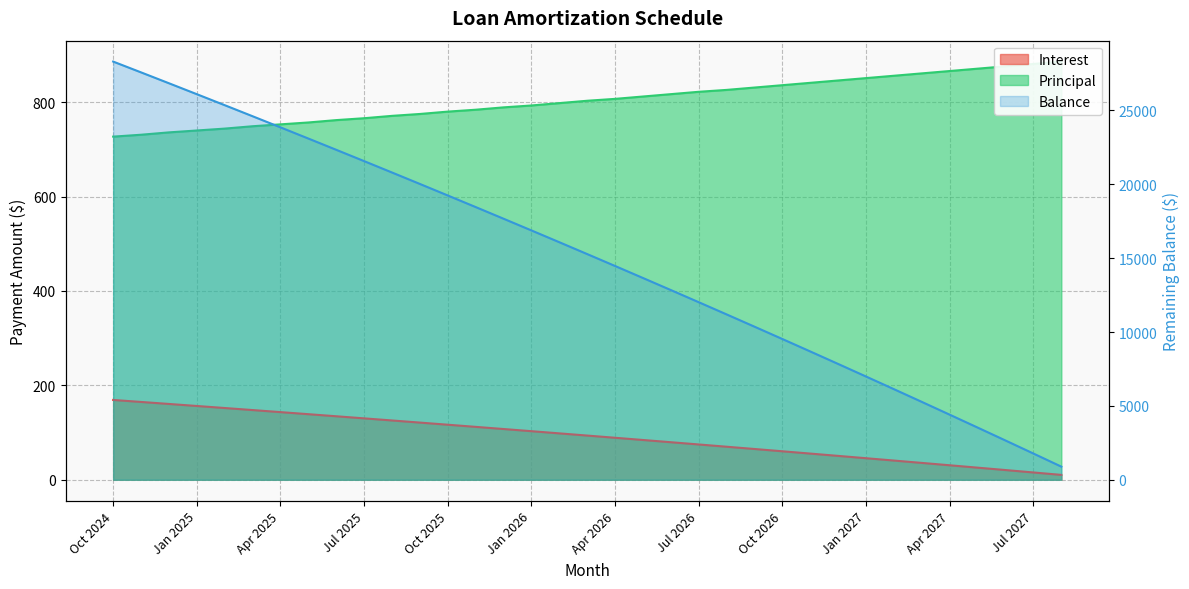

What is the sum of all Balance values?

526228.0